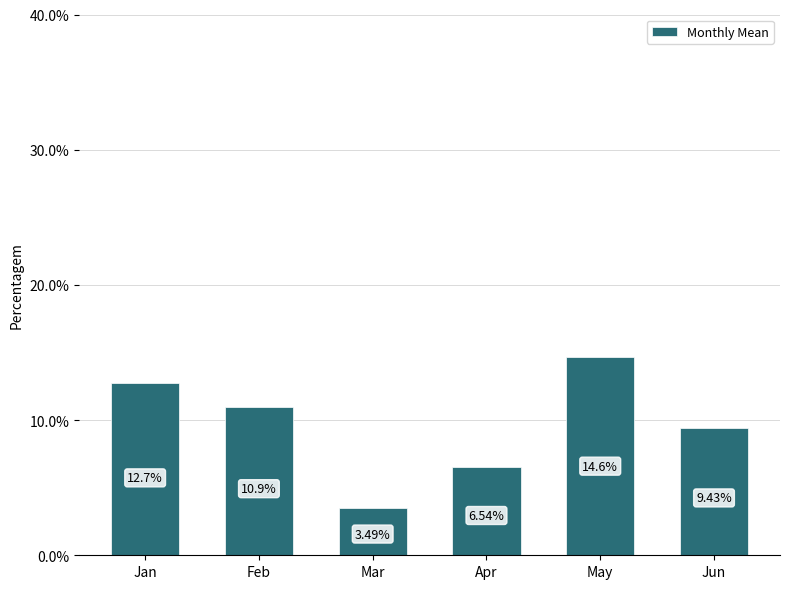

Which has a higher value, Apr or Mar?

Apr